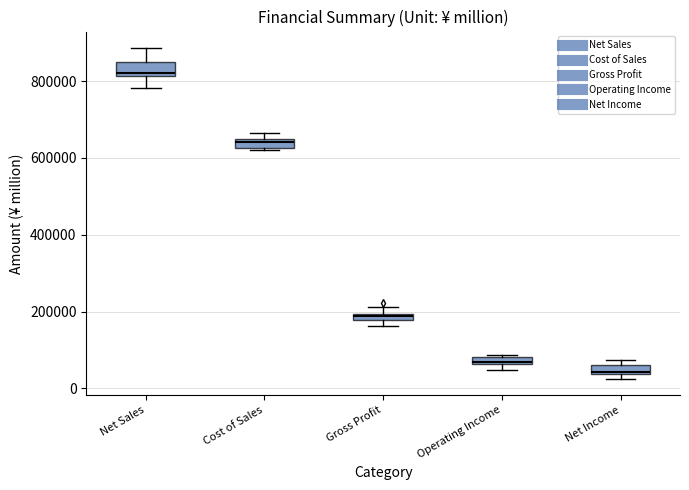

Which box has the lowest median line?

Net Income